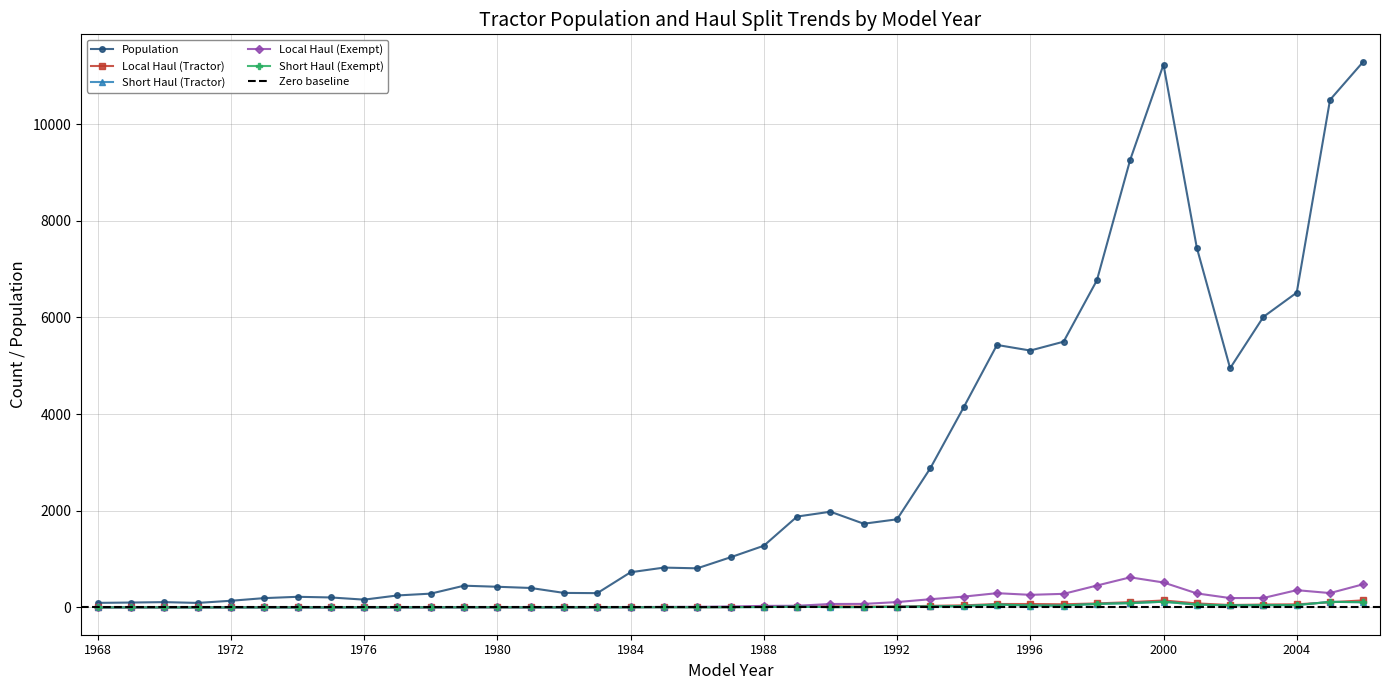

How many values in the Short Haul (Tractor) series exceed 6?

18